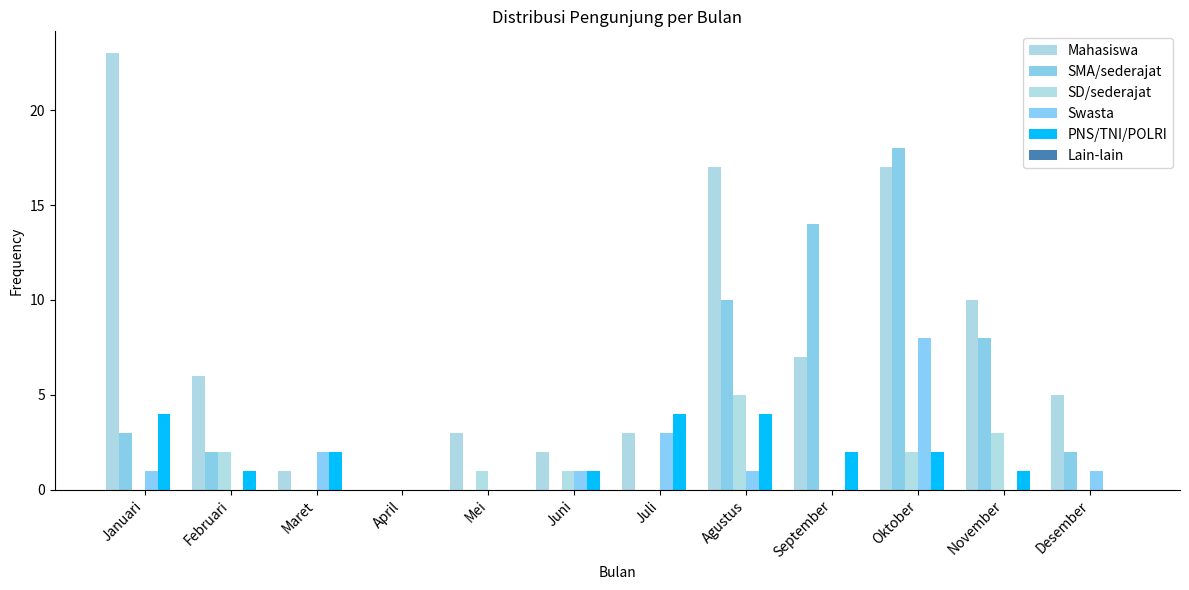

What is the total value across all series at Februari?

11